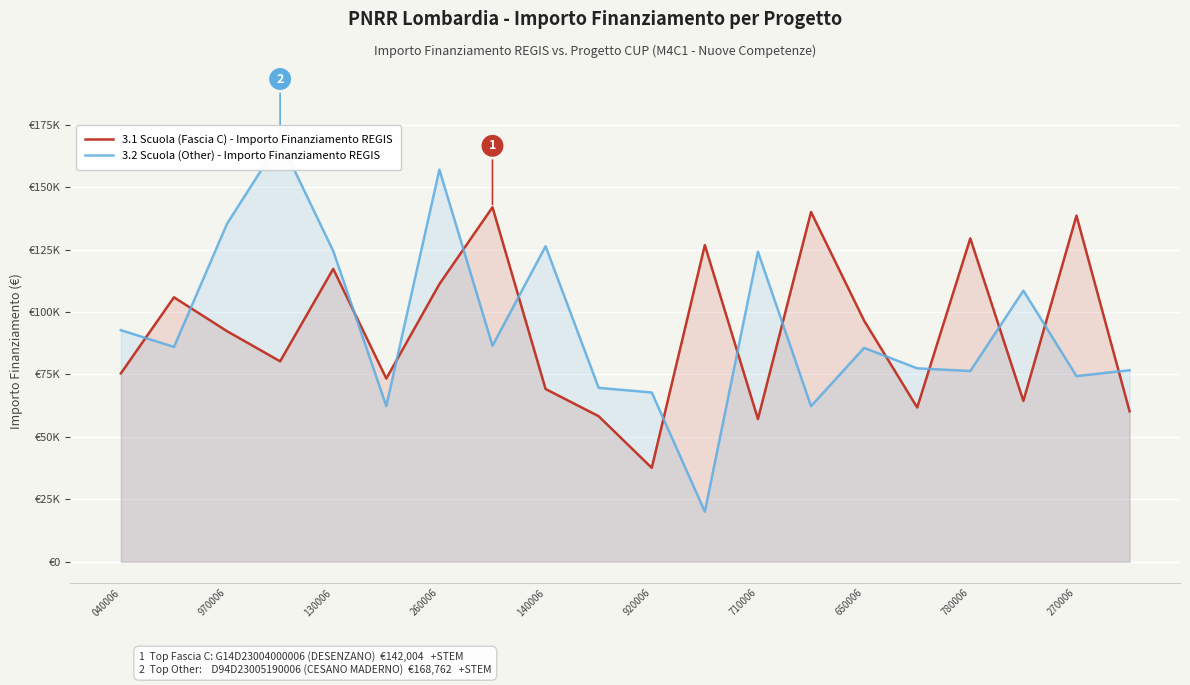

What is the minimum value for 3.1 Scuola (Fascia C) - Importo Finanziamento REGIS?

37577.6